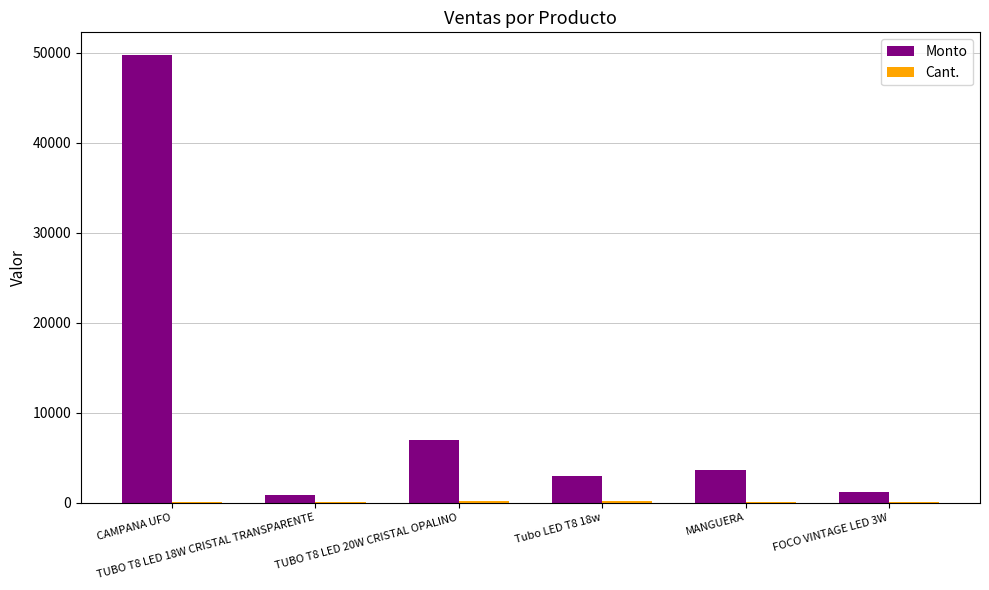

What is the greatest value displayed?

49800